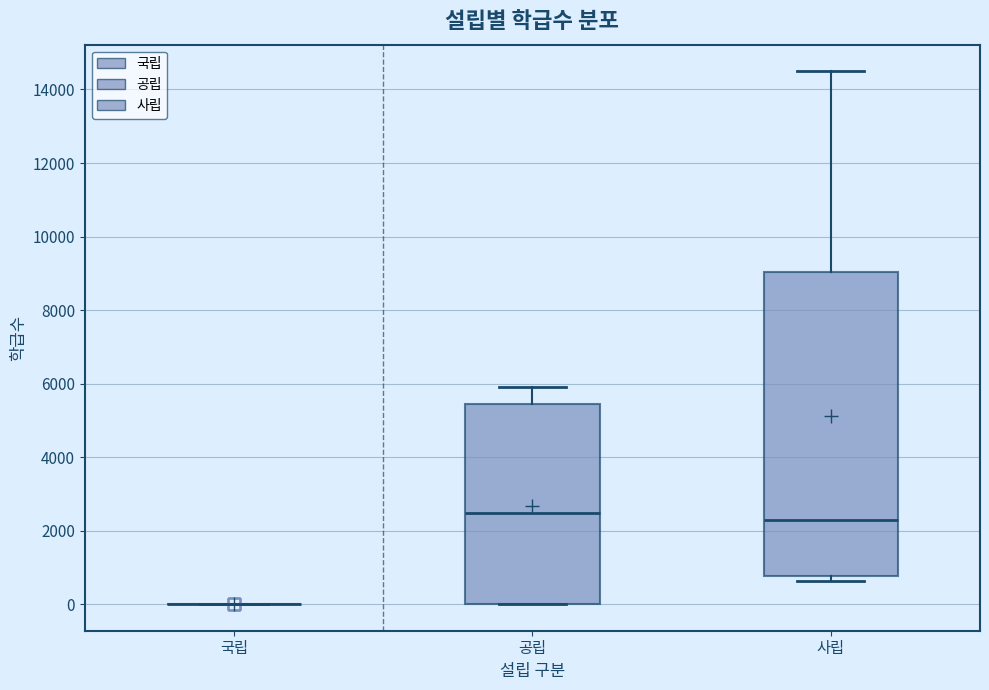

Comparing the boxes themselves (not the whiskers), which one is the tallest?

사립